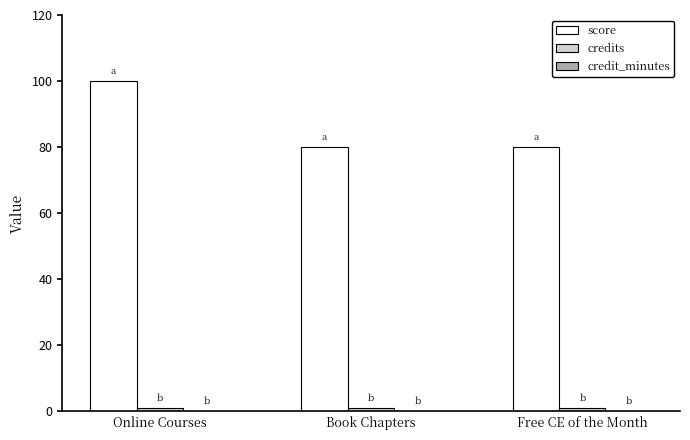

Between Online Courses and Free CE of the Month, which series saw the biggest shift?

score